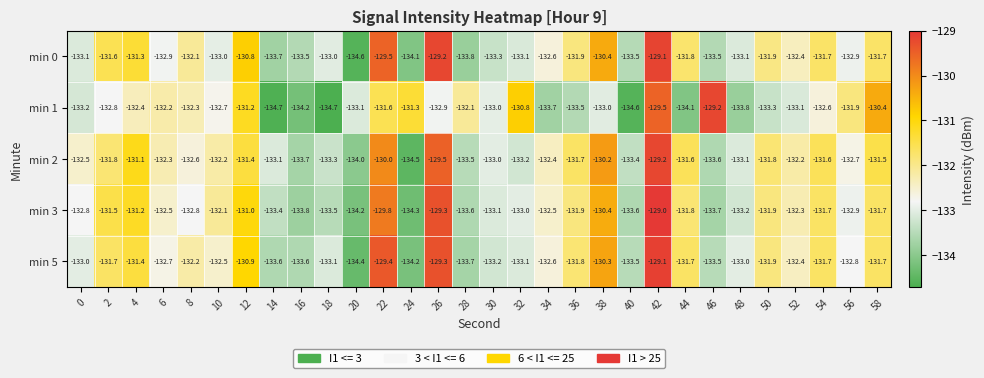

Which series has the largest total across all categories?

min 2